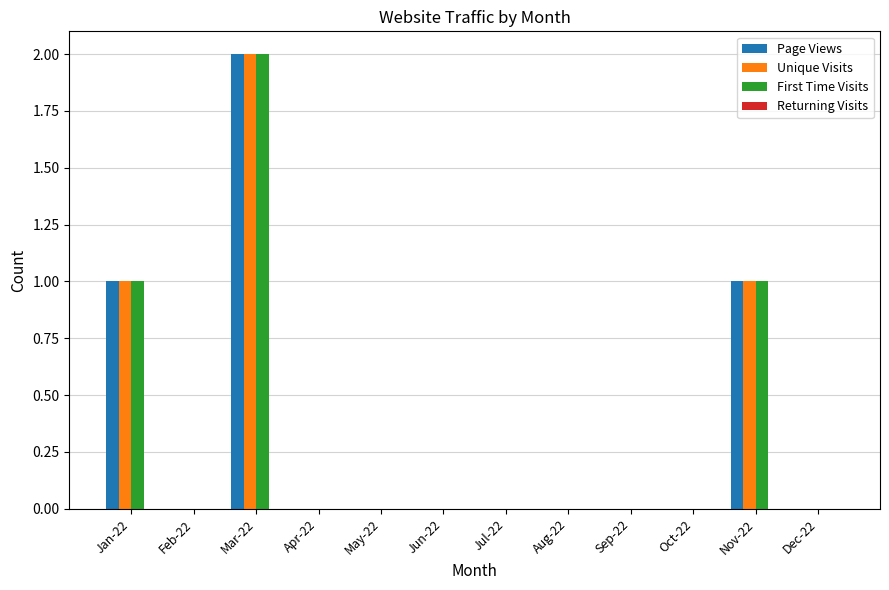

How many groups of bars are there?

12